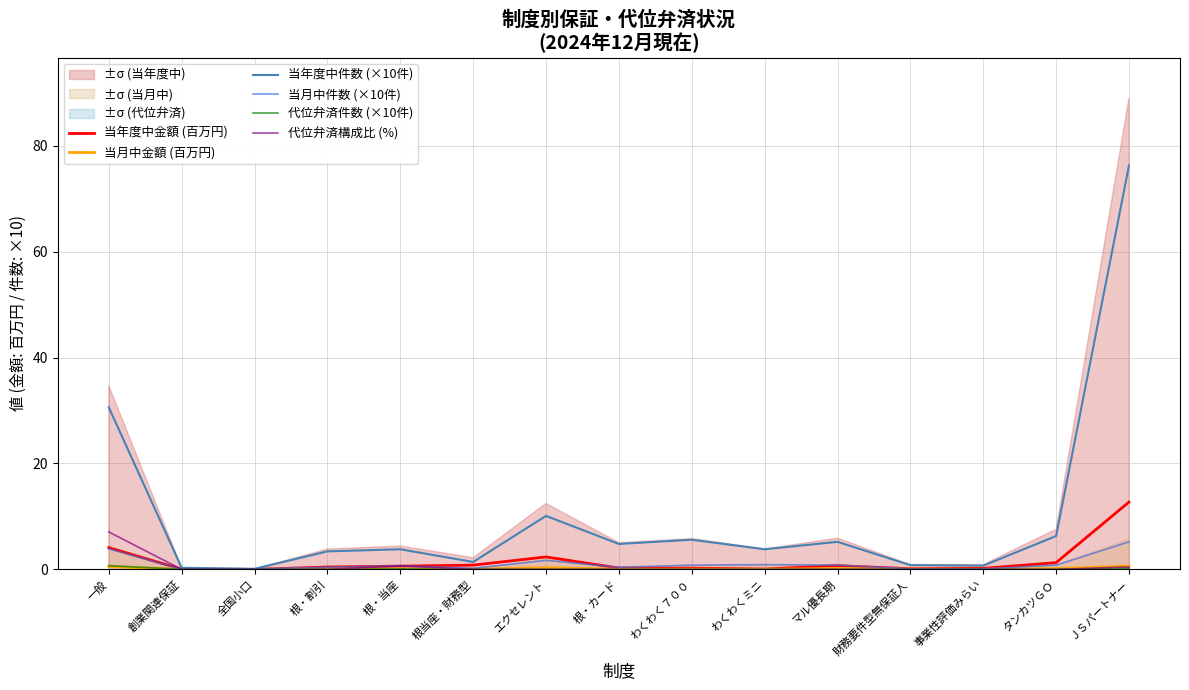

List the labels in order of 当年度中件数 (×10件) value, smallest first.

全国小口, 創業関連保証, 事業性評価みらい, 財務要件型無保証人, 根当座・財務型, 根・割引, 根・当座, わくわくミニ, 根・カード, マル優長期, わくわく７００, タンカツＧＯ, エクセレント, 一般, ＪＳパートナー